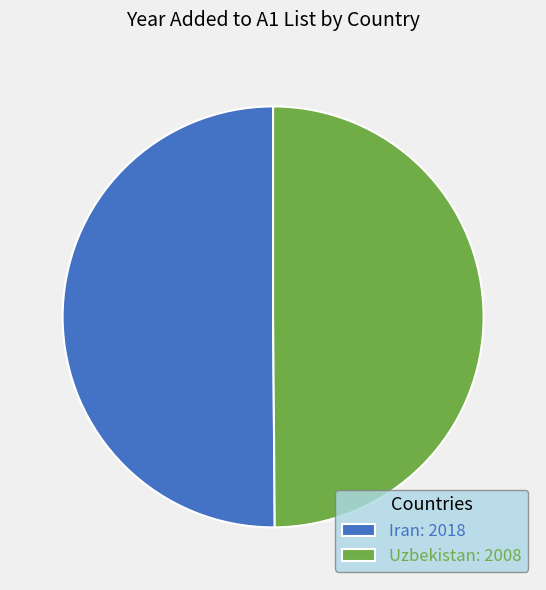

Approximately how many times larger is the value at Iran compared to Uzbekistan?

1.0